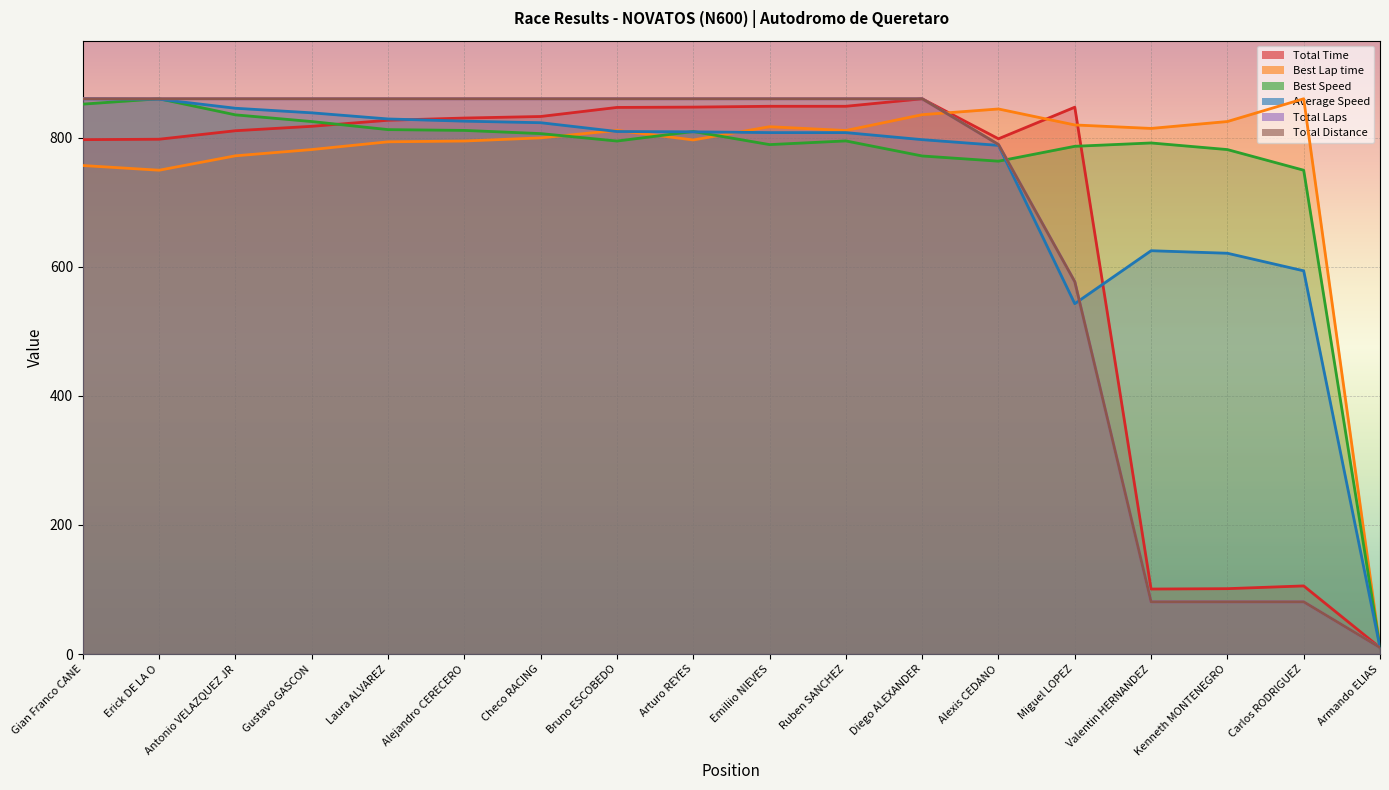

True or false: Total Laps has more than 0 points higher than both neighbors.

False